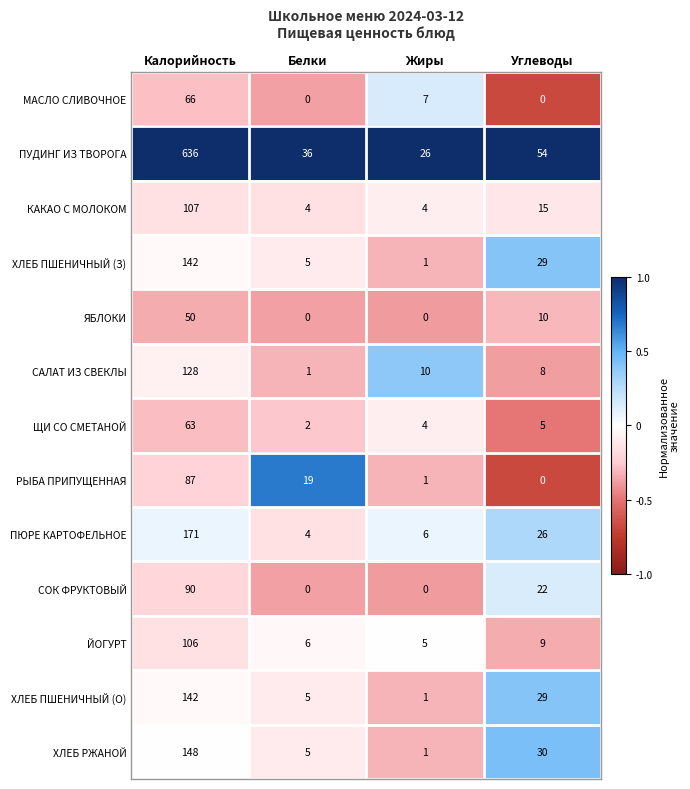

What is the maximum value for ХЛЕБ ПШЕНИЧНЫЙ (З)?

142